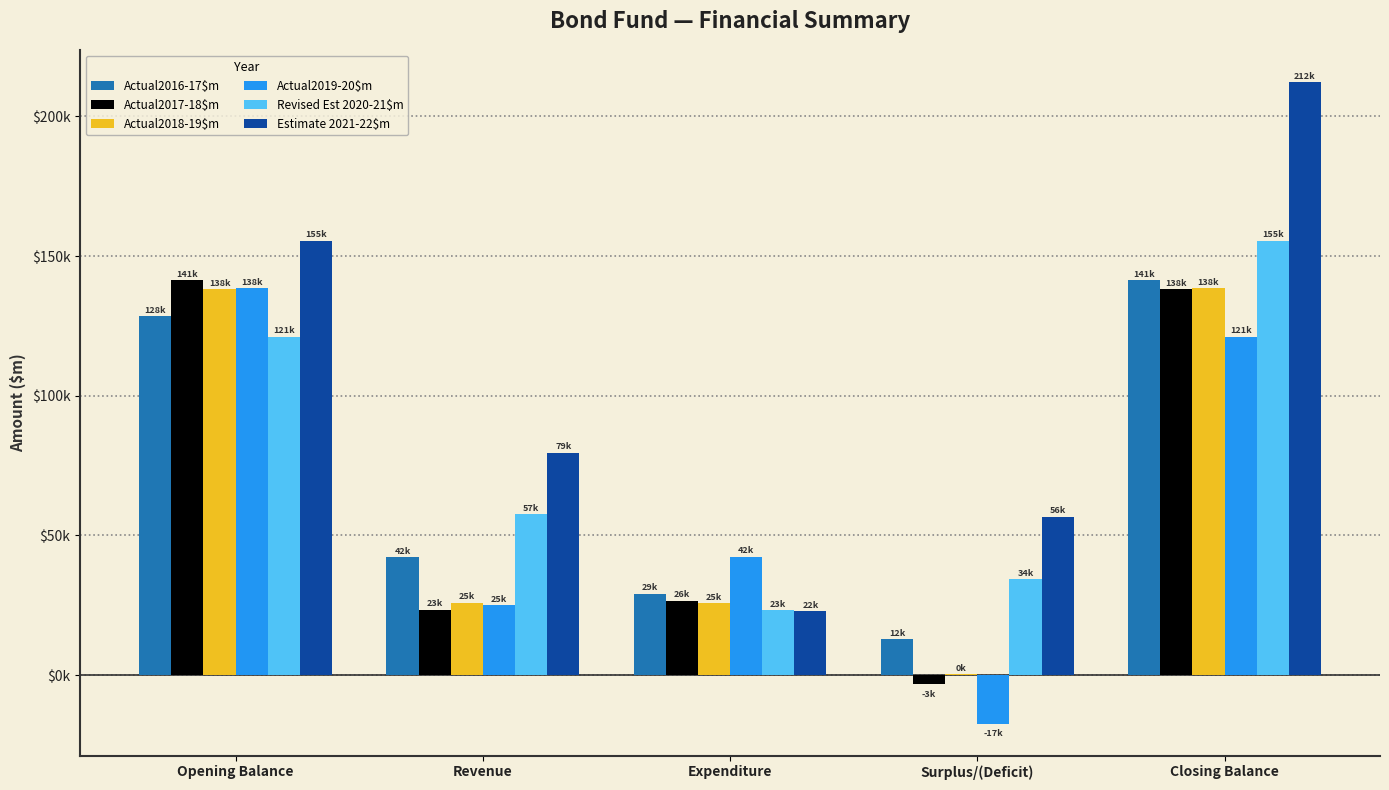

Rank the categories by Actual2019-20$m value from highest to lowest.

Opening Balance, Closing Balance, Expenditure, Revenue, Surplus/(Deficit)